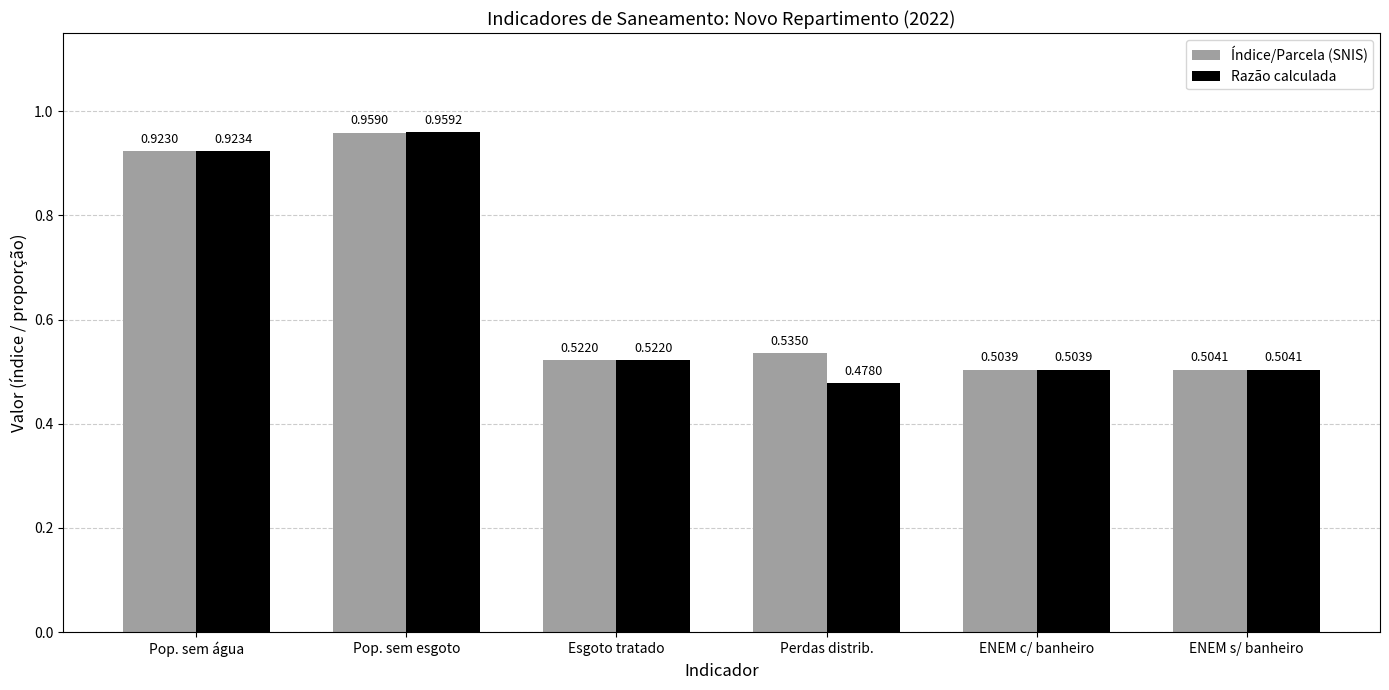

Where is Índice/Parcela (SNIS) nearest to the value 0?

ENEM c/ banheiro